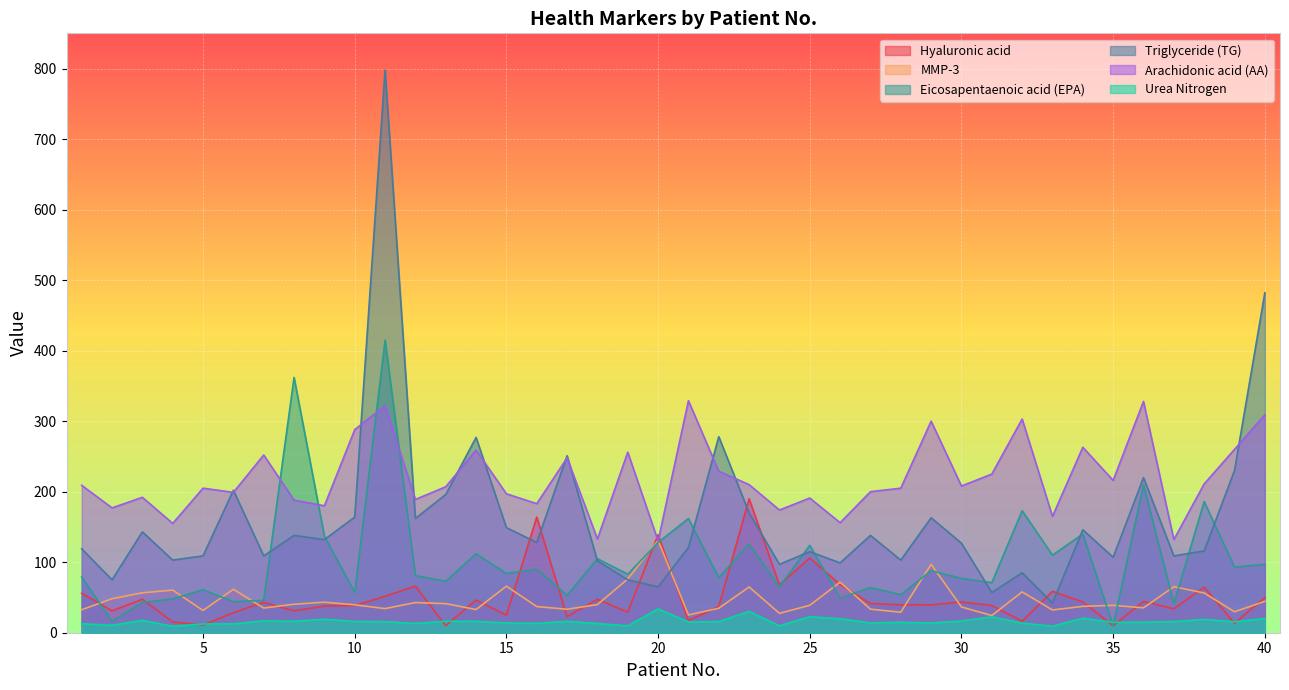

What is the average value of the MMP-3 series?

46.6